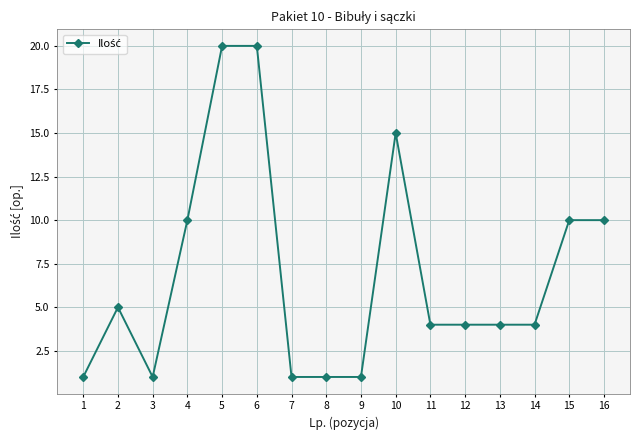

Where is the first local maximum?

2